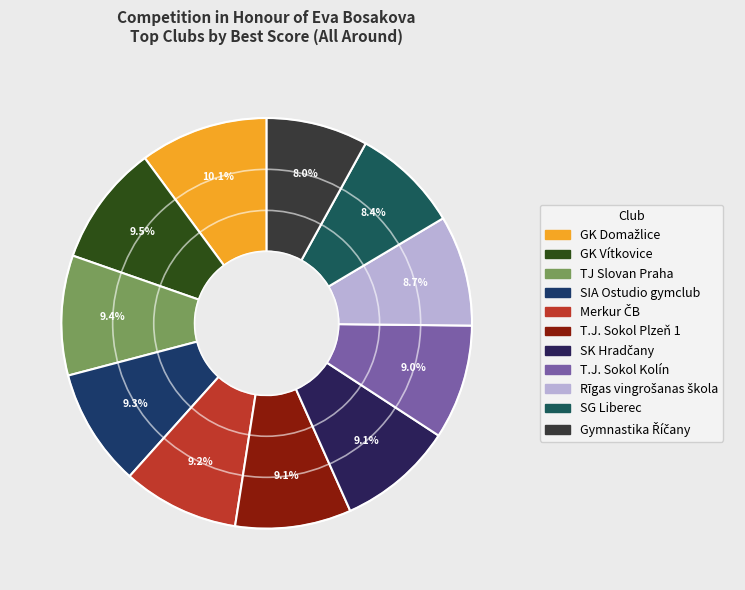

How many segments does this pie chart have?

11